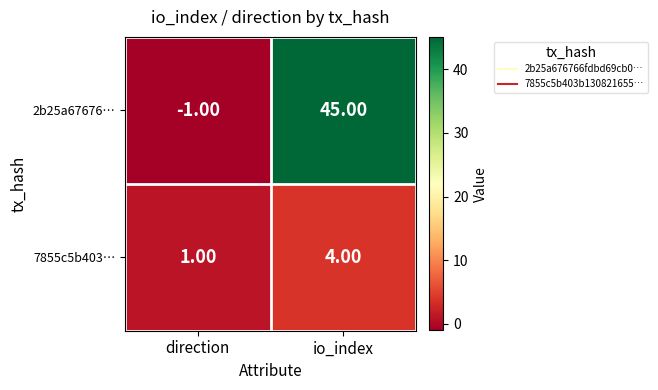

List the series in order of their overall mean, highest first.

2b25a67676…, 7855c5b403…